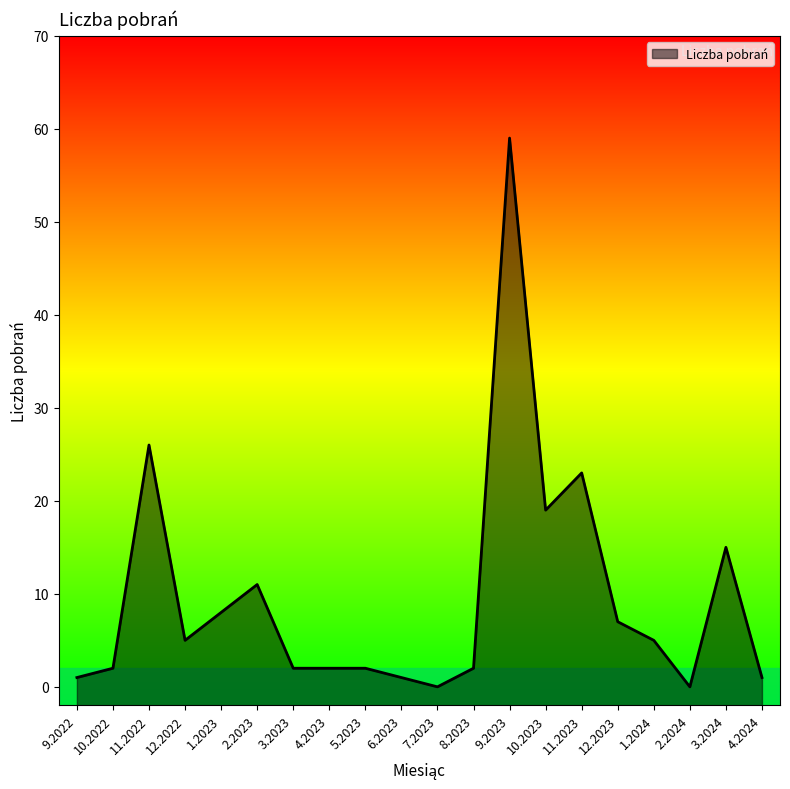

What is the value of the 5th point from the left?

8